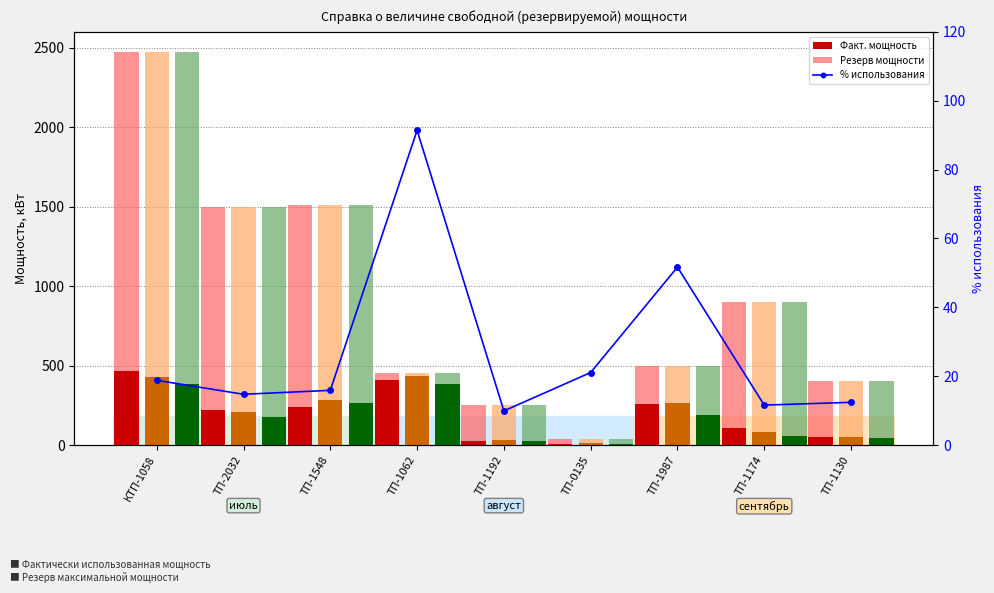

Where does the Резерв максимальной мощности (август) series first go above 347?

КТП-1058